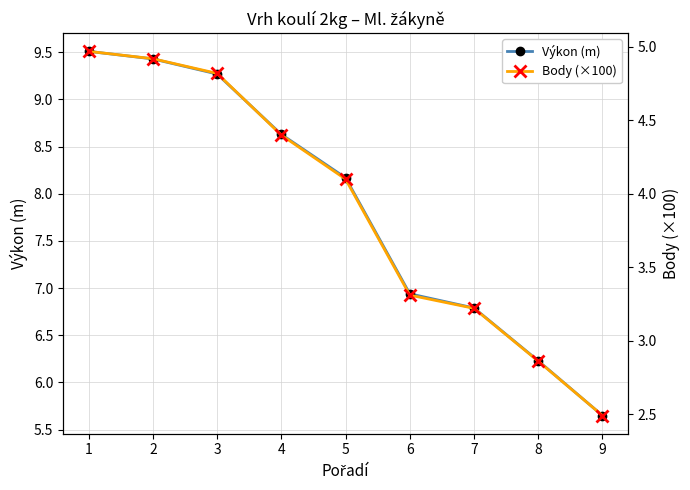

What is the maximum value for Body (×100)?

5.0